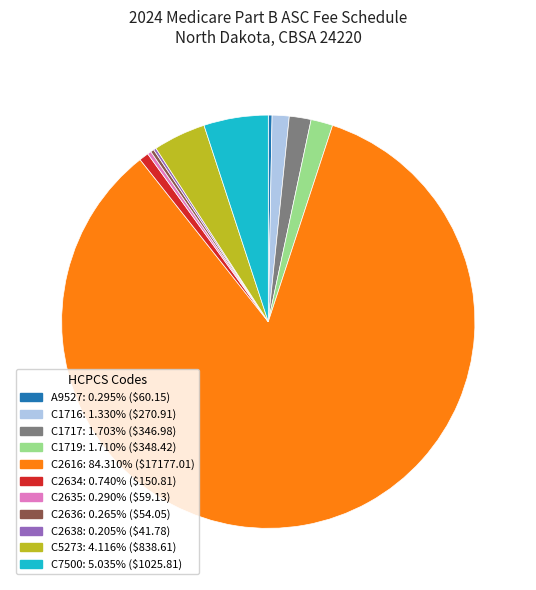

Is there any slice that represents more than half of the pie?

Yes